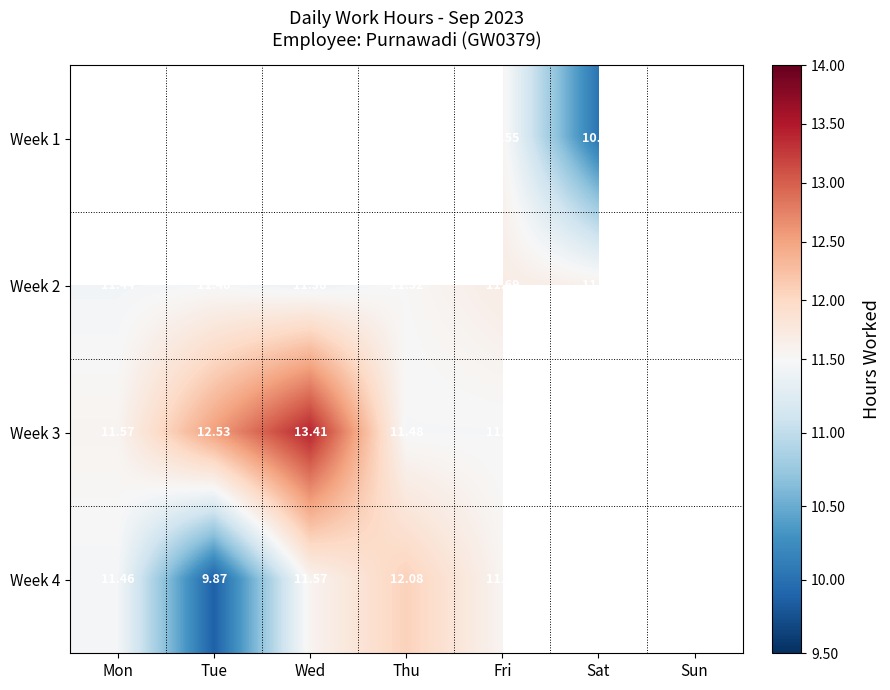

Is the value of Week 3 at Thu greater than the value of Week 4 at Fri?

No